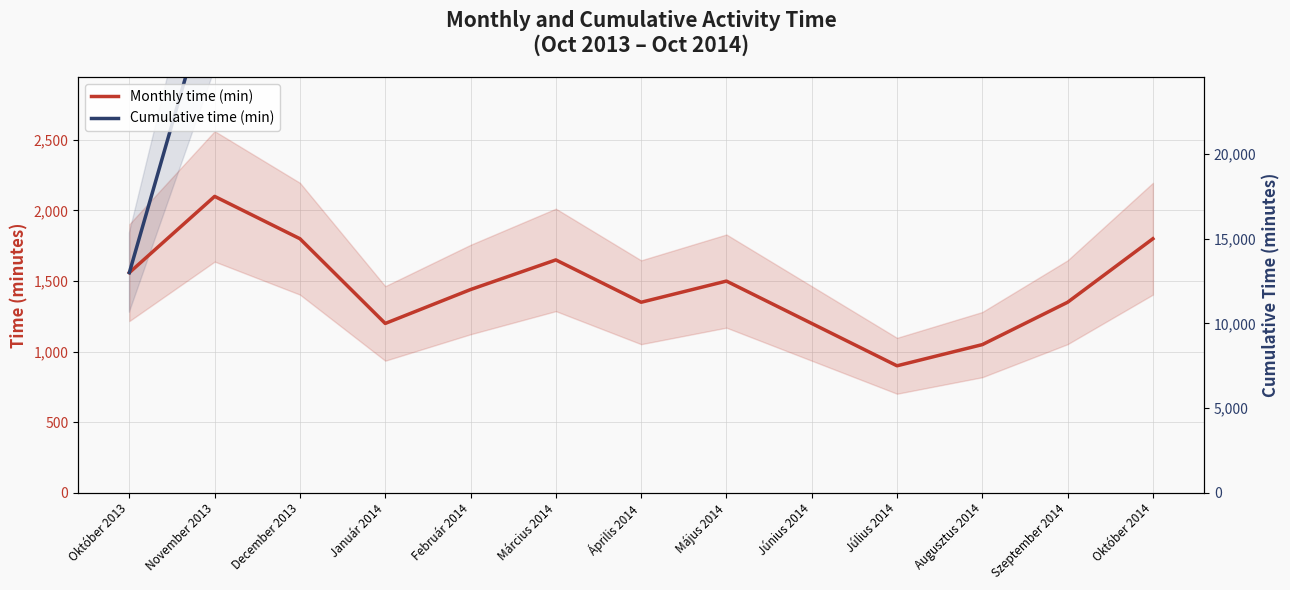

Which category has the highest value in the Monthly time (min) series?

November 2013